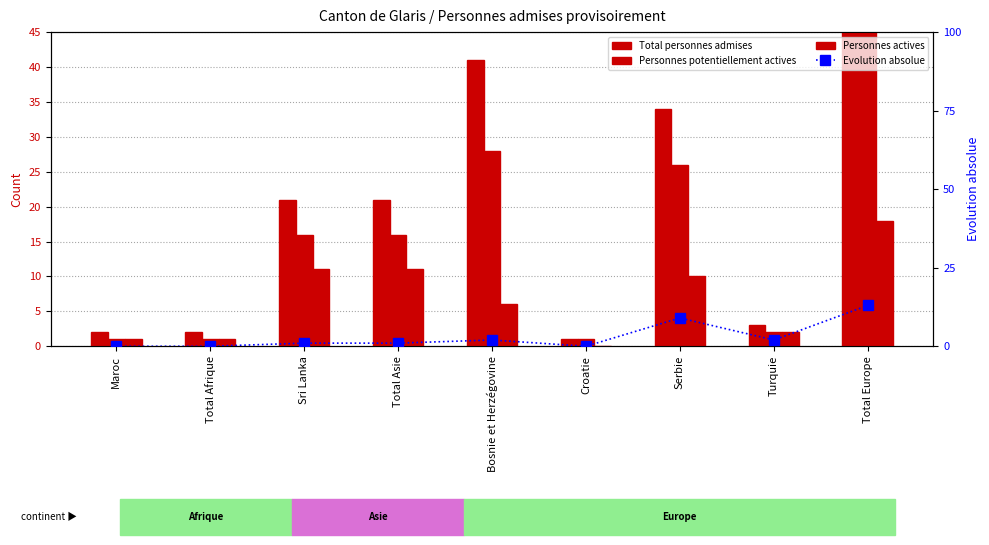

What position from the left is Croatie?

6